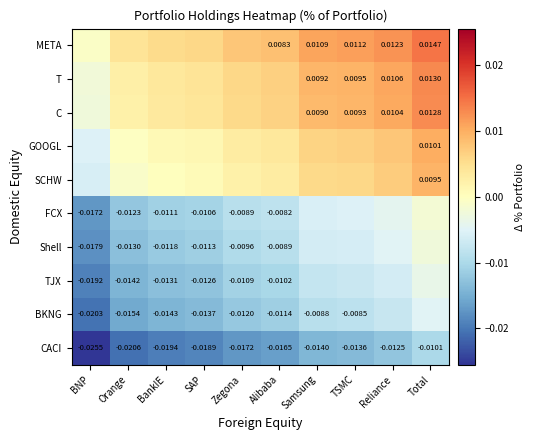

At which category is the sum across all series the highest?

Total